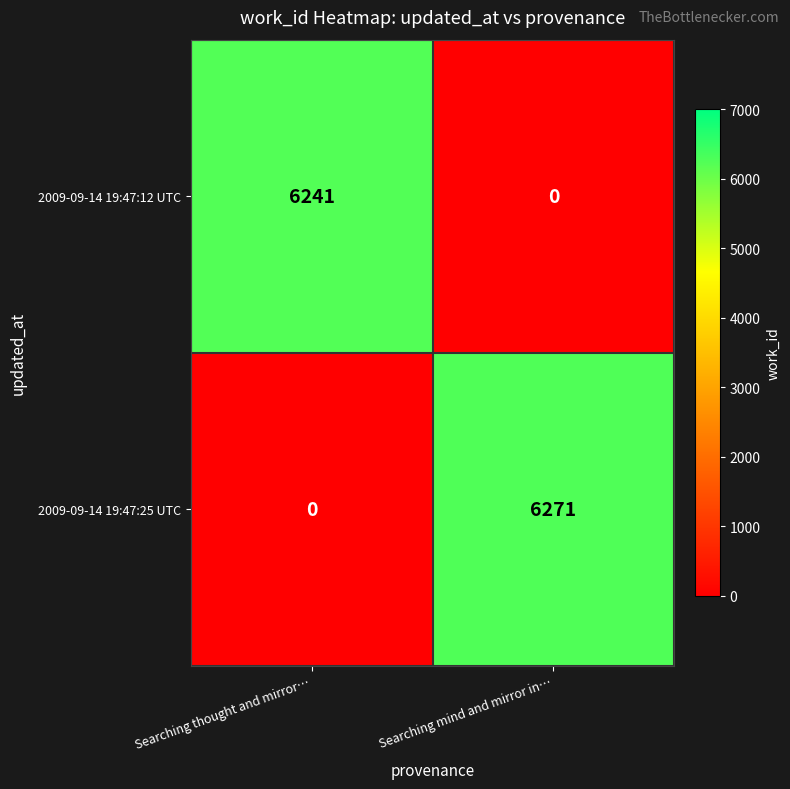

Is it true that 2009-09-14 19:47:12 UTC equals 10375 at Searching thought and mirror…?

False